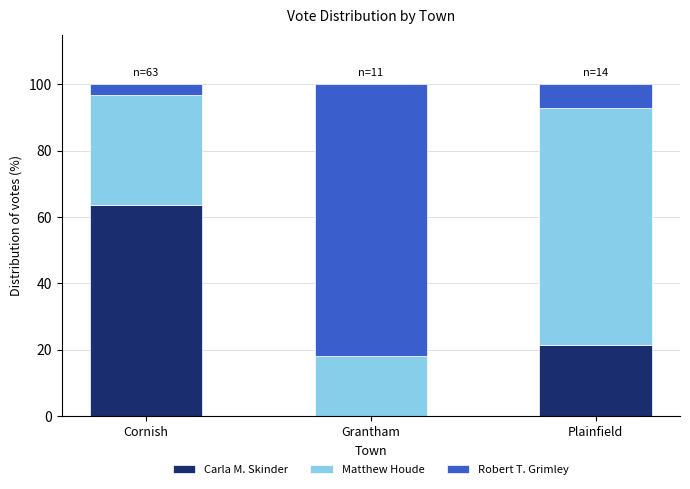

The value of Carla M. Skinder at Plainfield is 21.4. True or false?

True